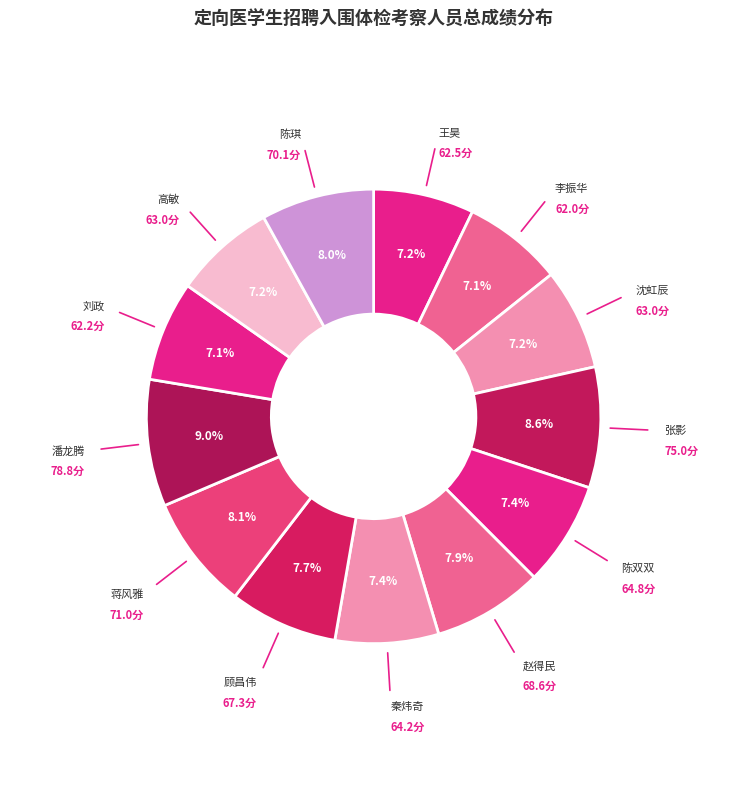

How many segments does this pie chart have?

13